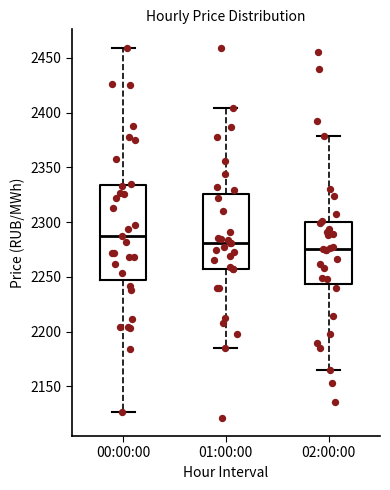

Which box is the tallest, from its lower edge to its upper edge?

00:00:00